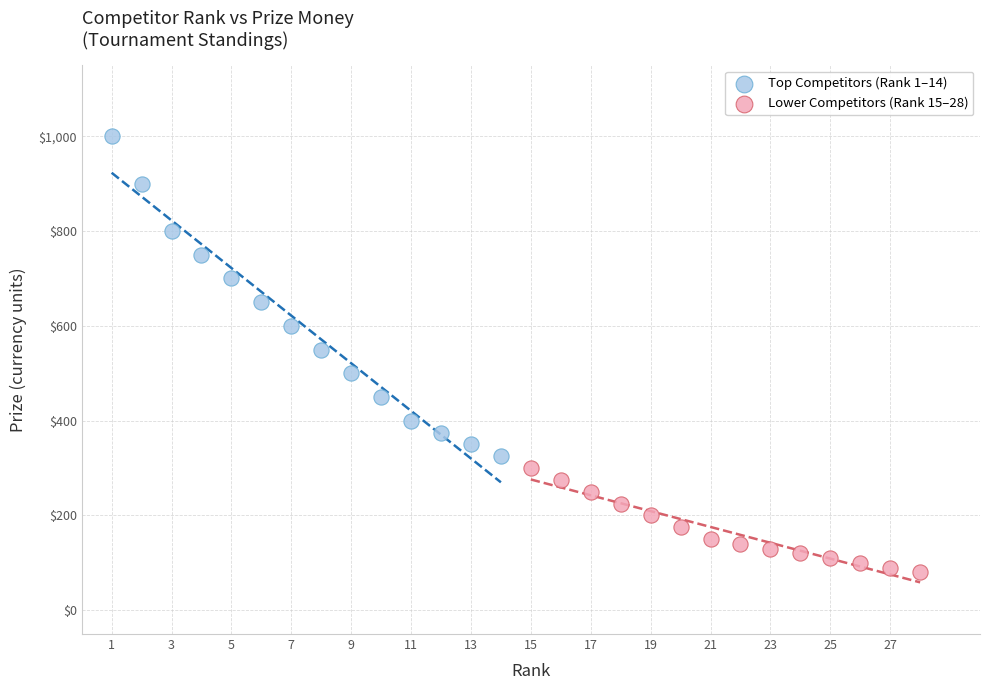

Which series reaches the maximum Y coordinate?

Top Competitors (Rank 1–14)